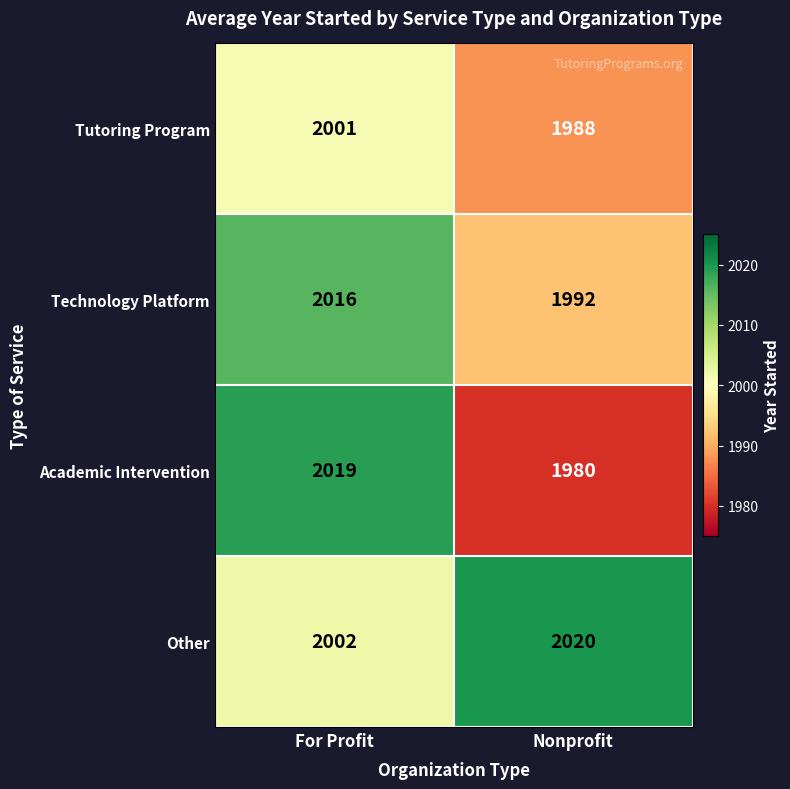

Reading left to right, what are all the values shown in this chart?

Tutoring Program: 2001	1988
Technology Platform: 2016	1992
Academic Intervention: 2019	1980
Other: 2002	2020